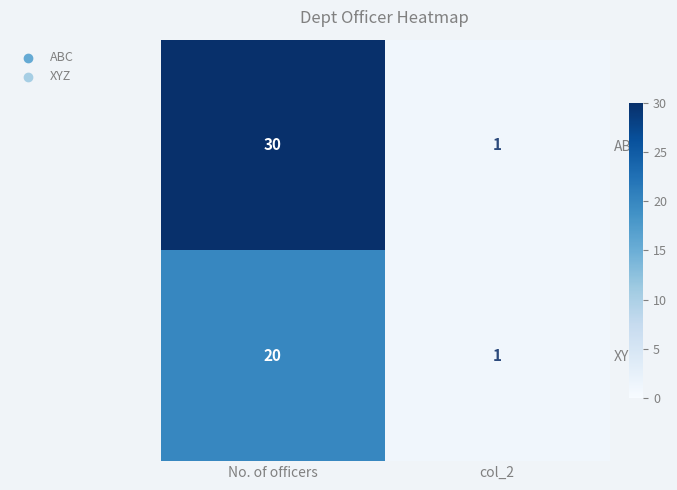

What is the difference between the maximum and minimum values in the XYZ series?

19